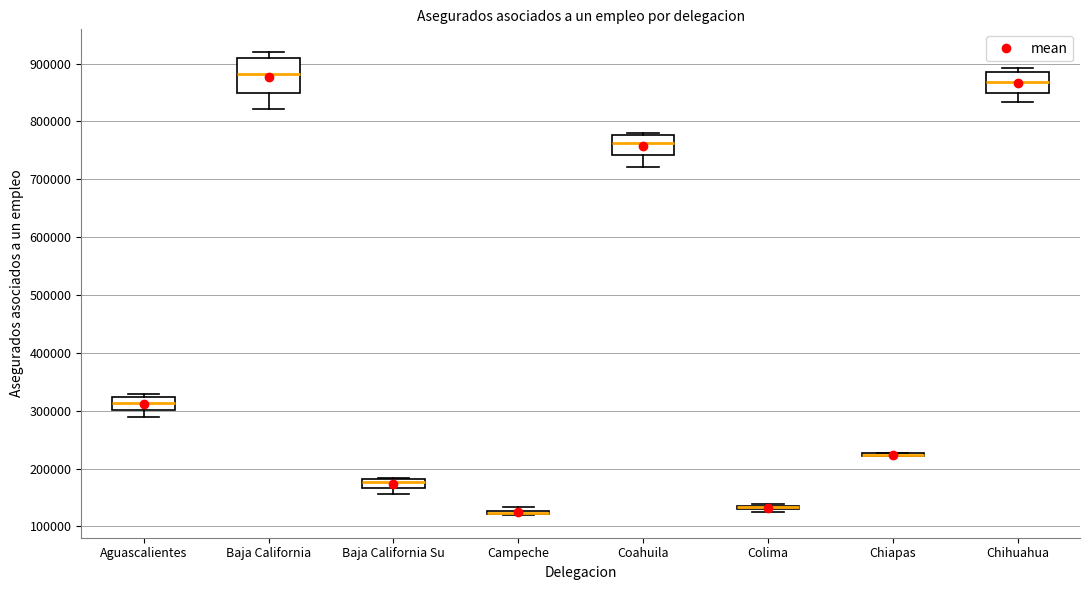

Which box is the tallest, from its lower edge to its upper edge?

Baja California